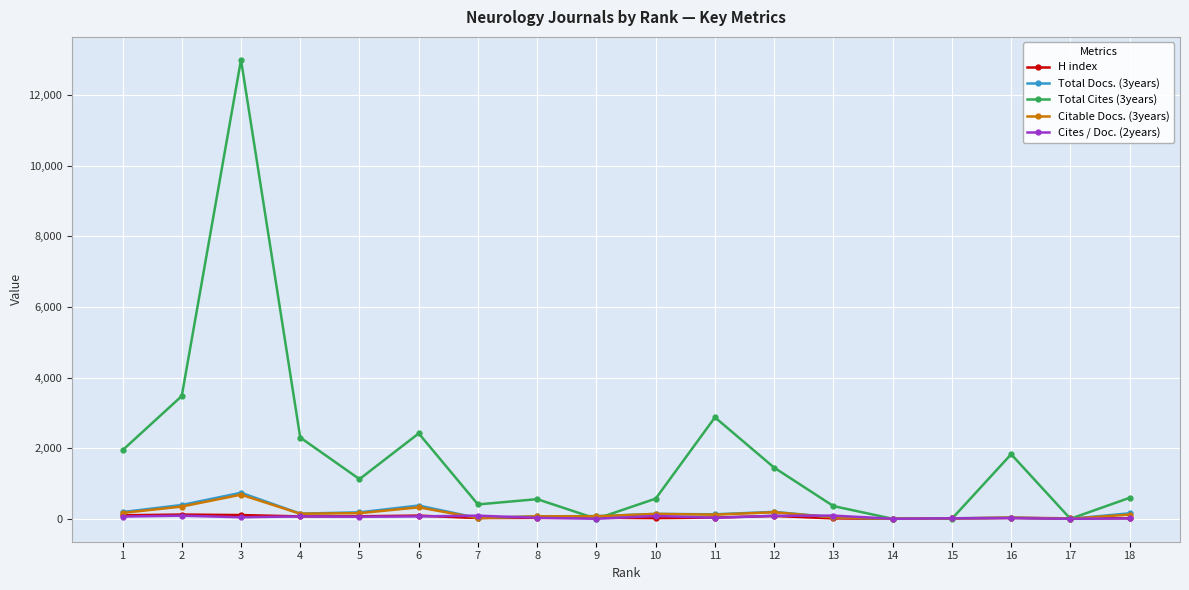

How many lines are shown in the chart?

5